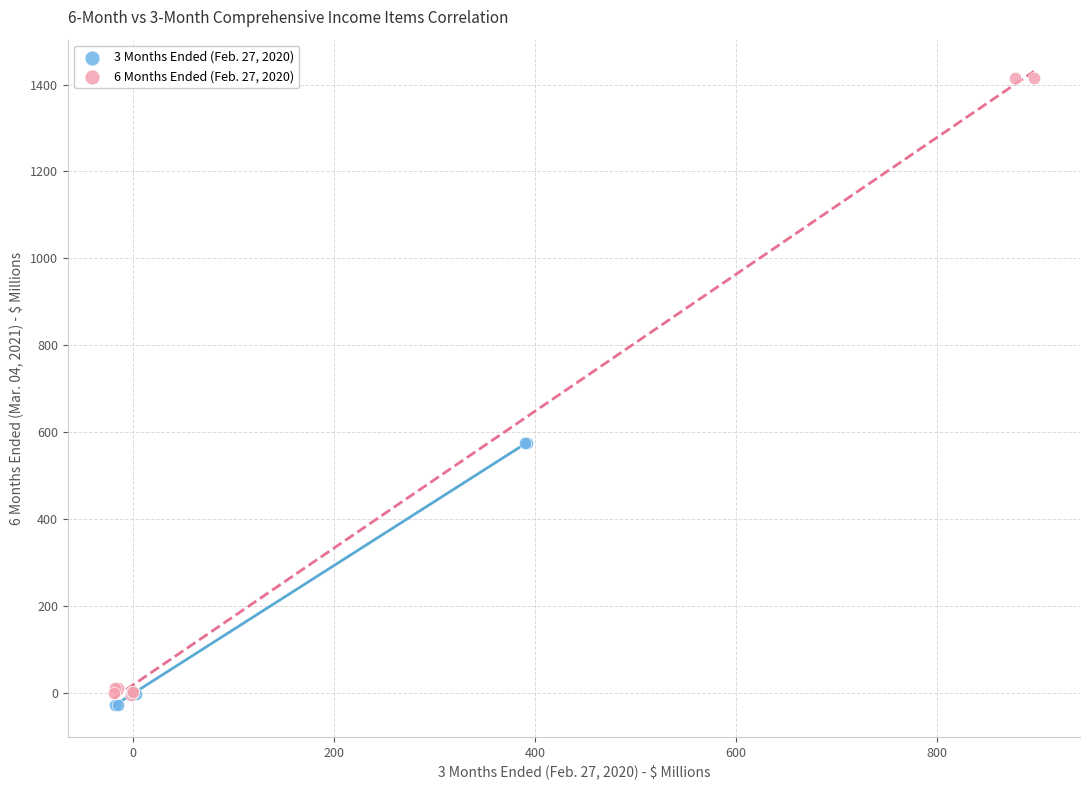

What are all the series names shown in the legend?

3 Months Ended (Feb. 27, 2020), 6 Months Ended (Feb. 27, 2020)